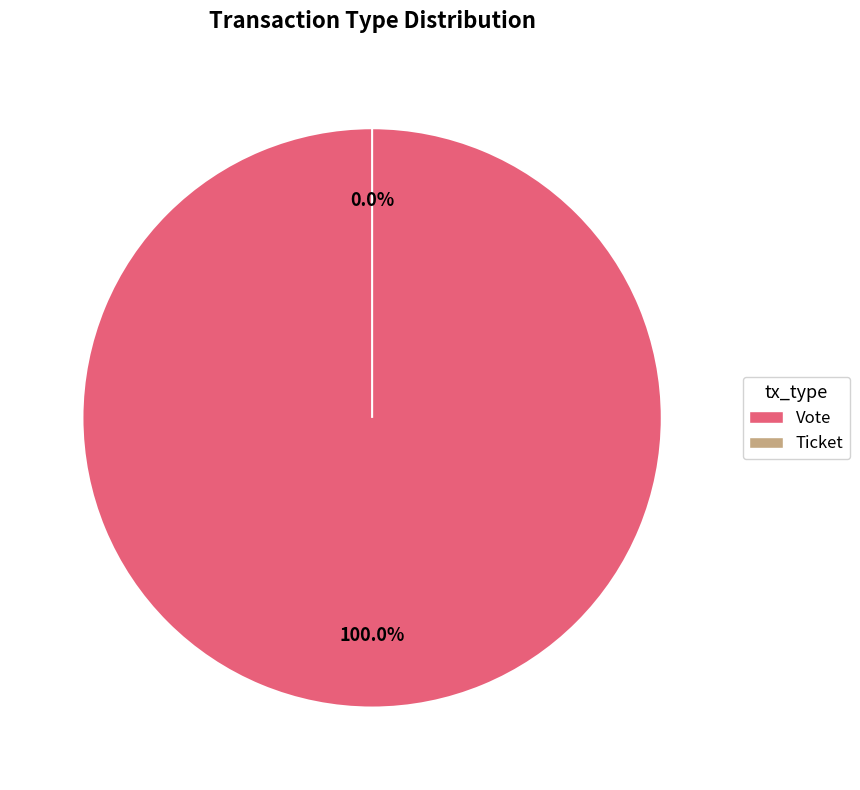

The Vote slice represents 100% of the pie. True or false?

True